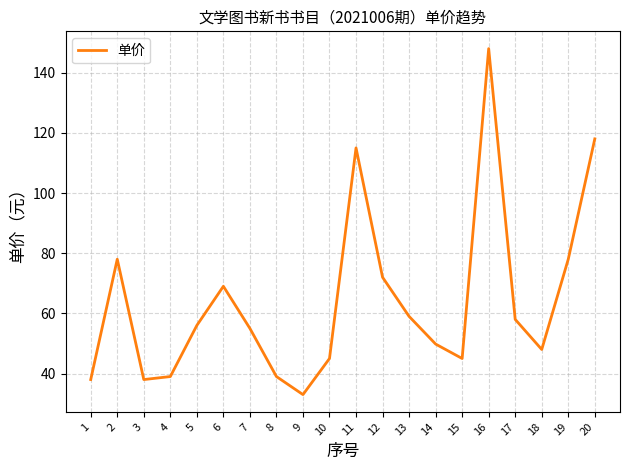

What is the change in value from 5 to 19?

+22.0